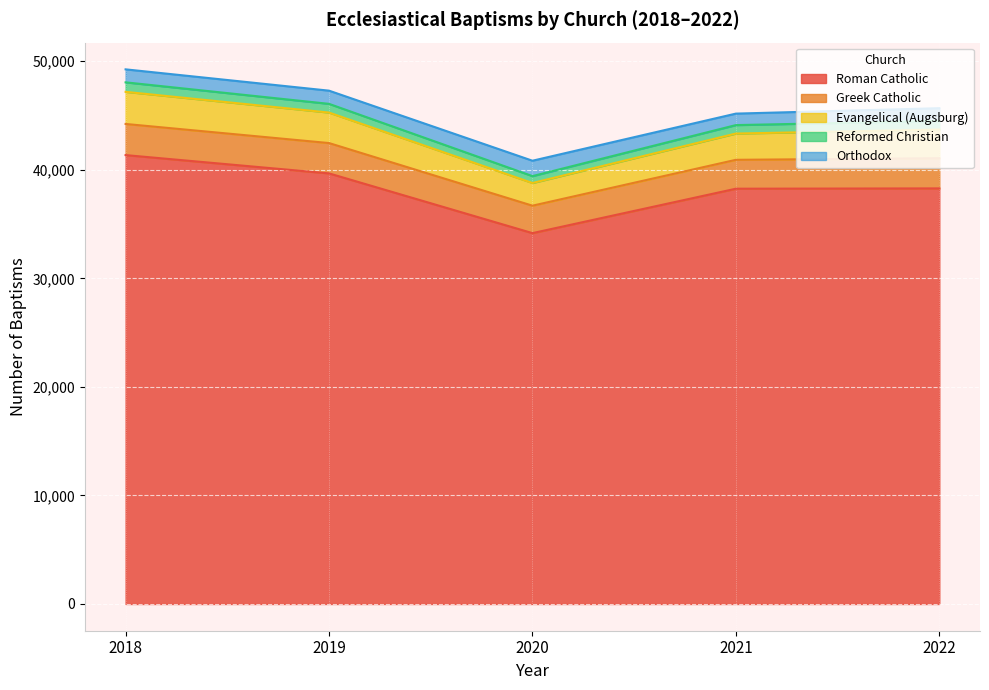

At which label does Roman Catholic reach its peak?

2018